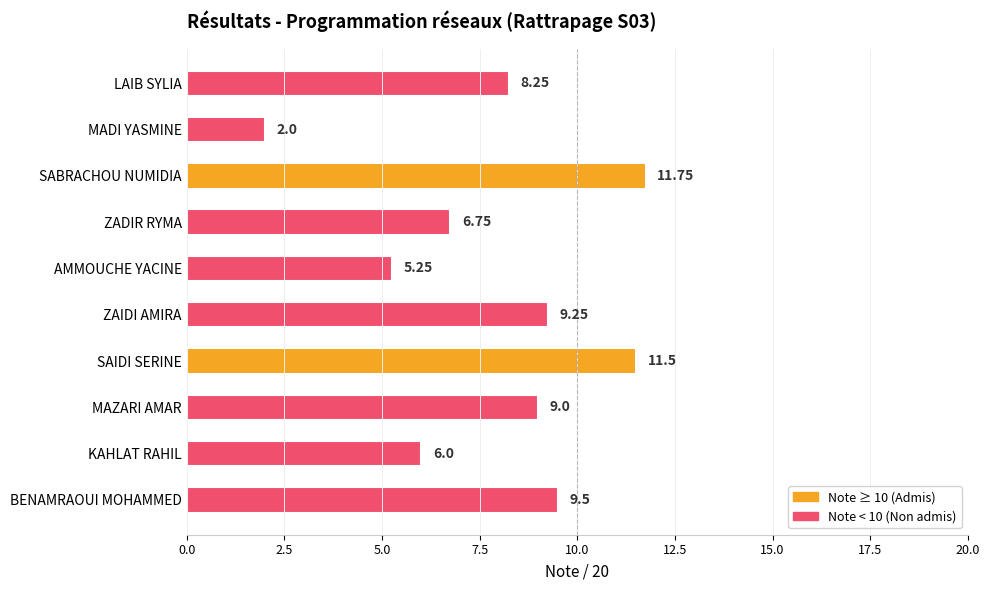

List the labels in order of value, largest first.

SABRACHOU NUMIDIA, SAIDI SERINE, BENAMRAOUI MOHAMMED, ZAIDI AMIRA, MAZARI AMAR, LAIB SYLIA, ZADIR RYMA, KAHLAT RAHIL, AMMOUCHE YACINE, MADI YASMINE